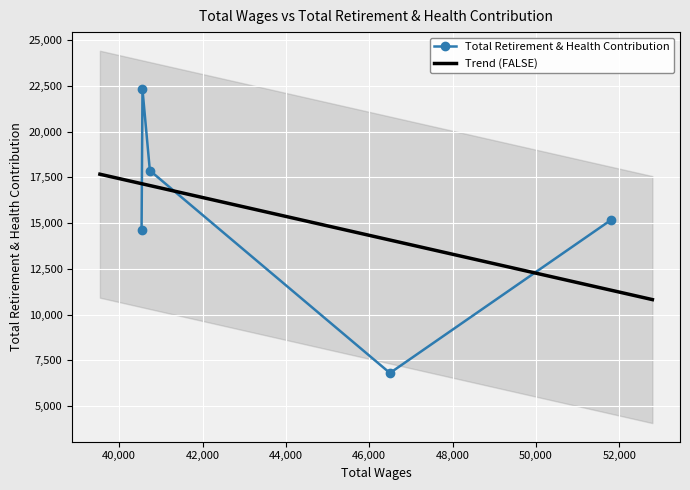

The value at 40735 is 12218. True or false?

False